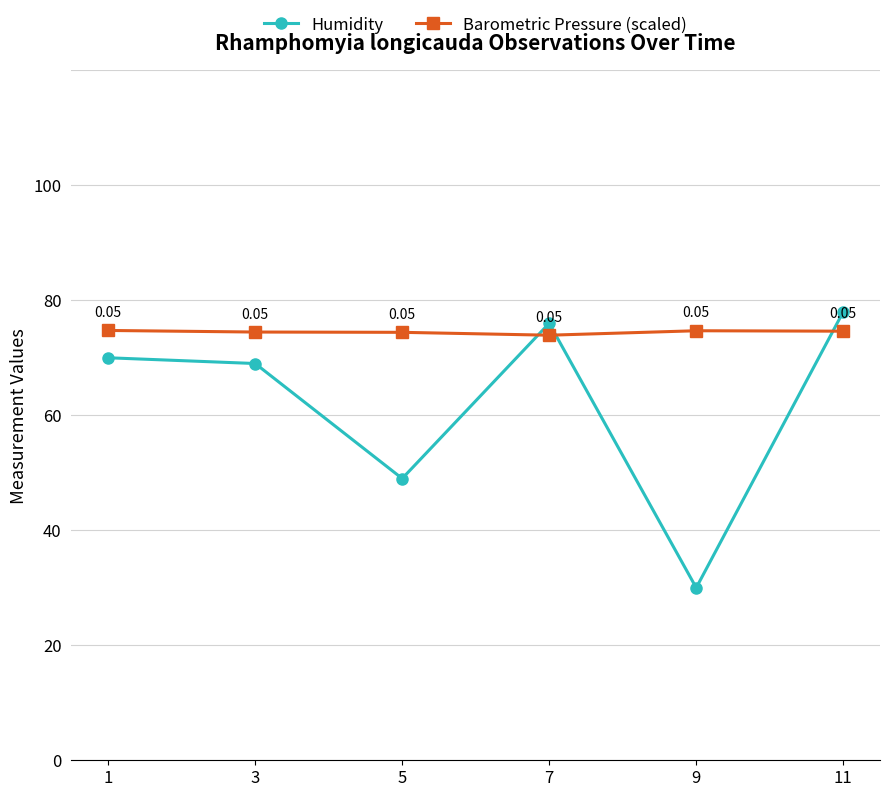

How many series are shown in this chart?

2